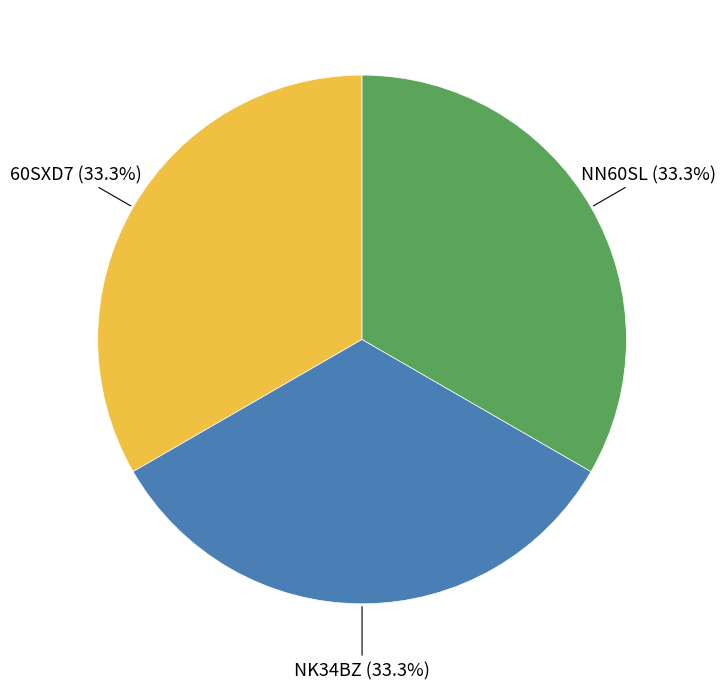

Is there a majority slice in this chart?

No